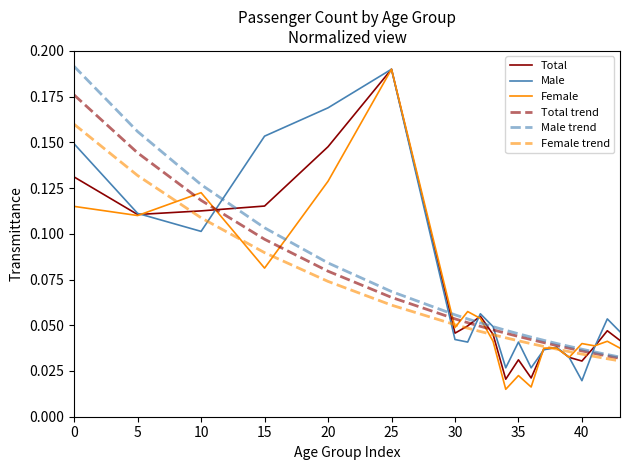

True or false: Female and Male cross at least once.

True